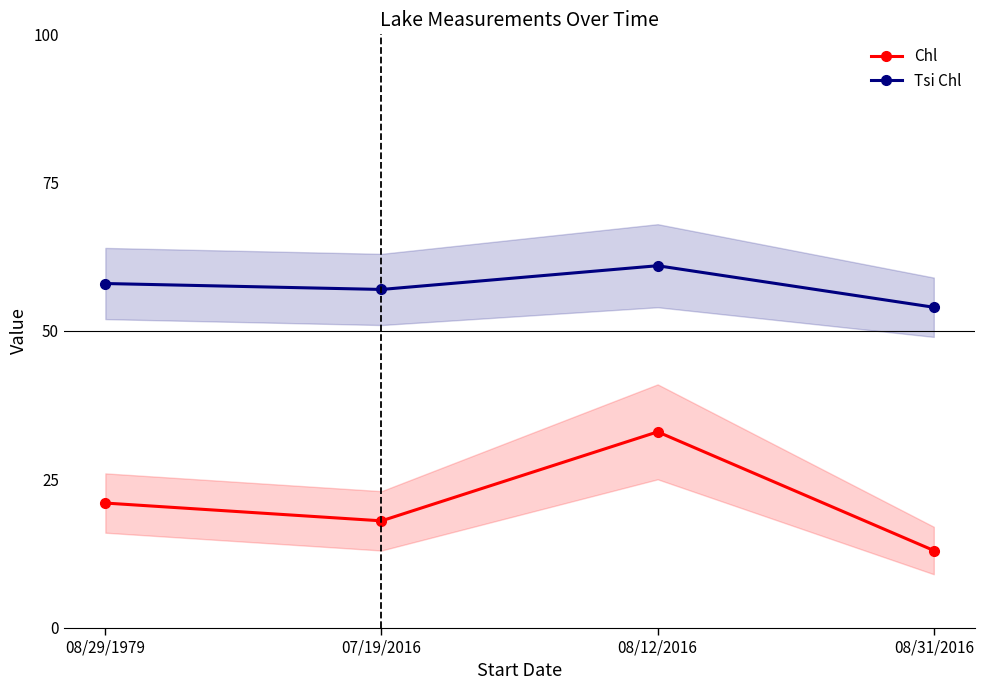

What is the average value of the Chl series?

21